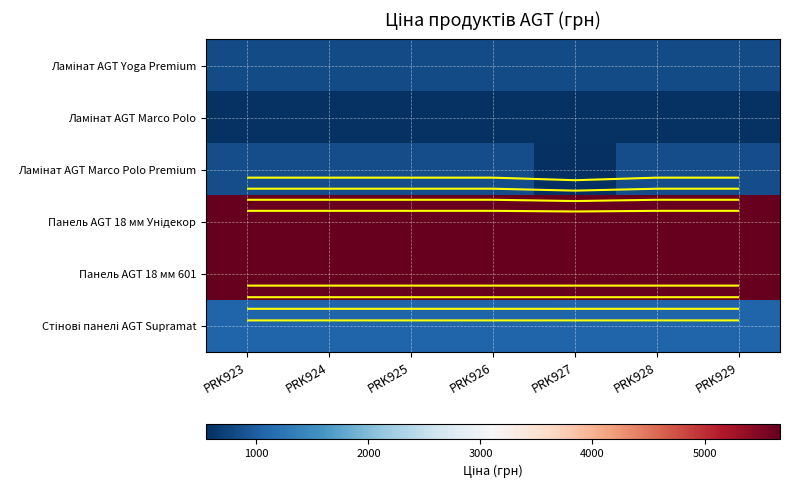

Which series has the largest total across all categories?

Панель AGT 18 мм Унідекор